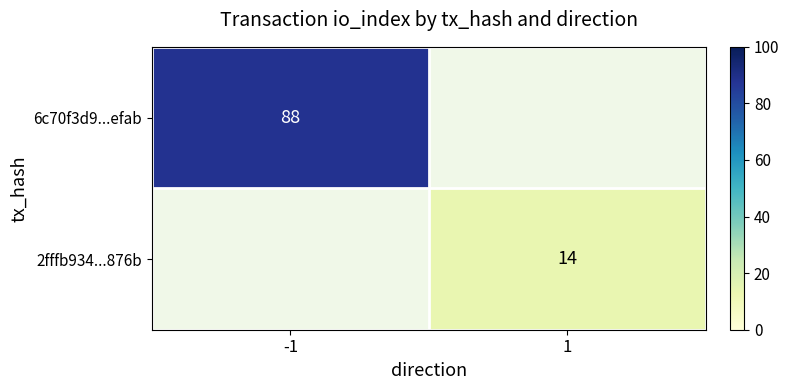

Is the value of 2fffb934...876b at 1 greater than the value of 6c70f3d9...efab at -1?

No